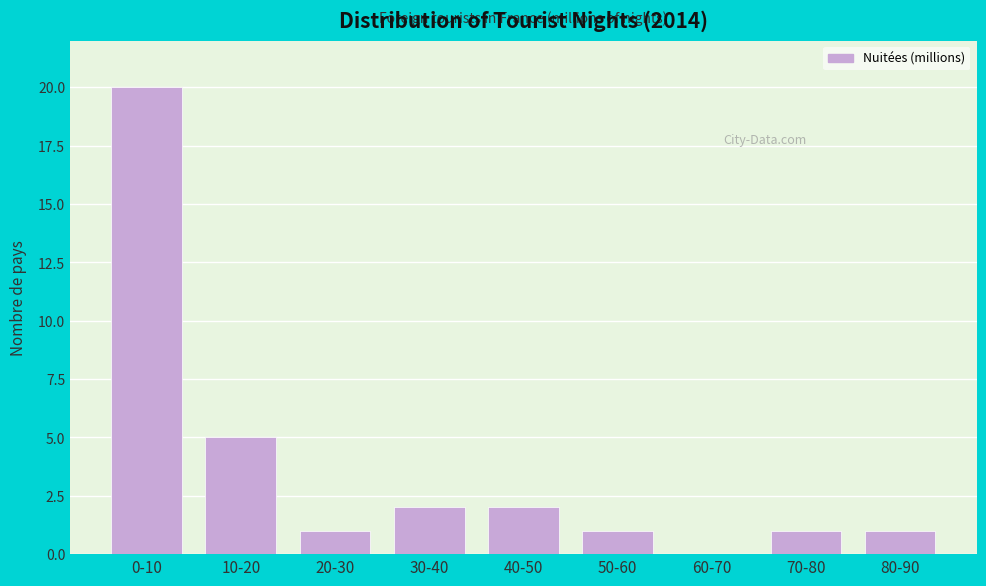

Reading left to right, list all the values displayed in this chart.

0-10=20	10-20=5	20-30=1	30-40=2	40-50=2	50-60=1	60-70=0	70-80=1	80-90=1